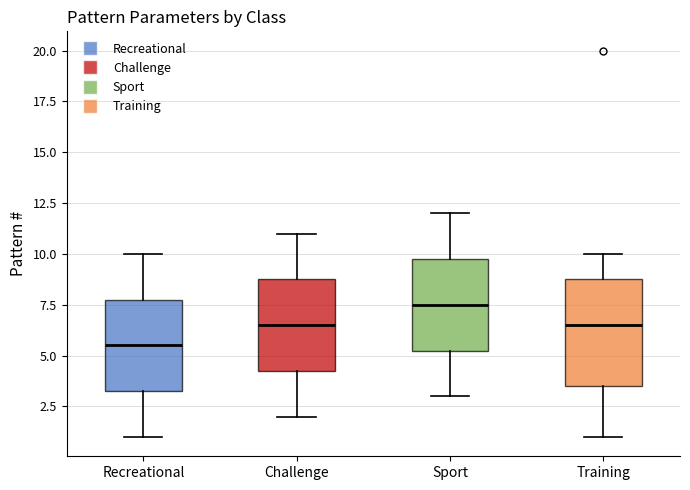

Comparing the boxes themselves (not the whiskers), which one is the tallest?

Training